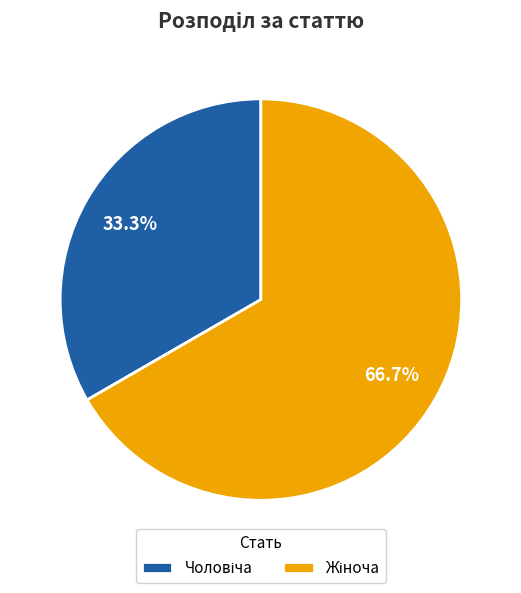

Does any single category account for the majority?

Yes